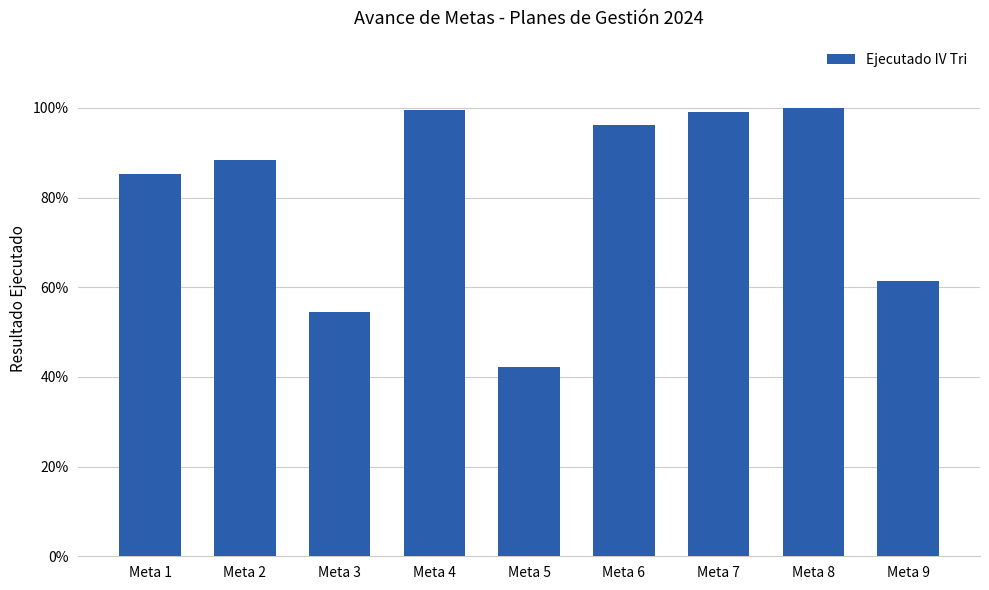

Rank the categories by value from lowest to highest.

Meta 5, Meta 3, Meta 9, Meta 1, Meta 2, Meta 6, Meta 7, Meta 4, Meta 8